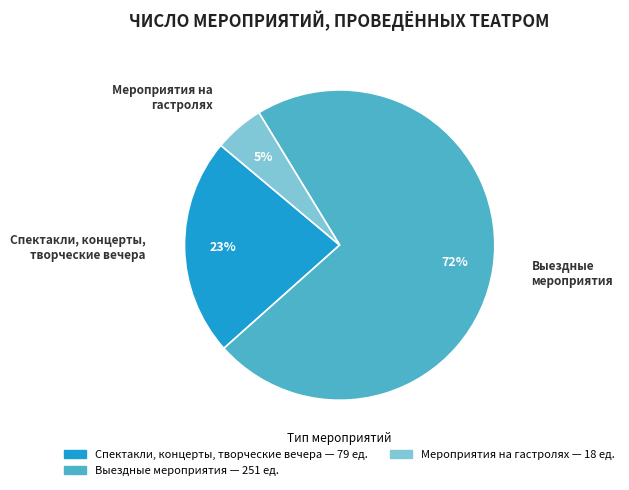

Which slice represents more than half of the pie?

Выездные мероприятия